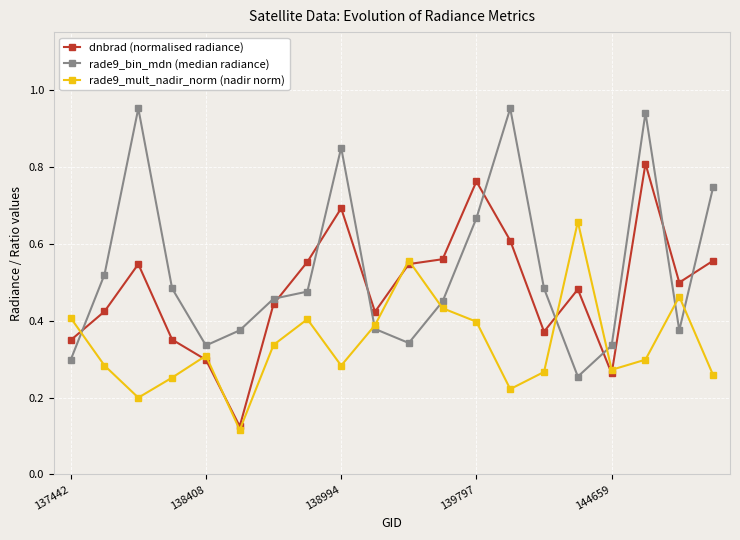

Rank the series by their maximum value, from lowest to highest.

rade9_mult_nadir_norm (nadir norm), dnbrad (normalised radiance), rade9_bin_mdn (median radiance)